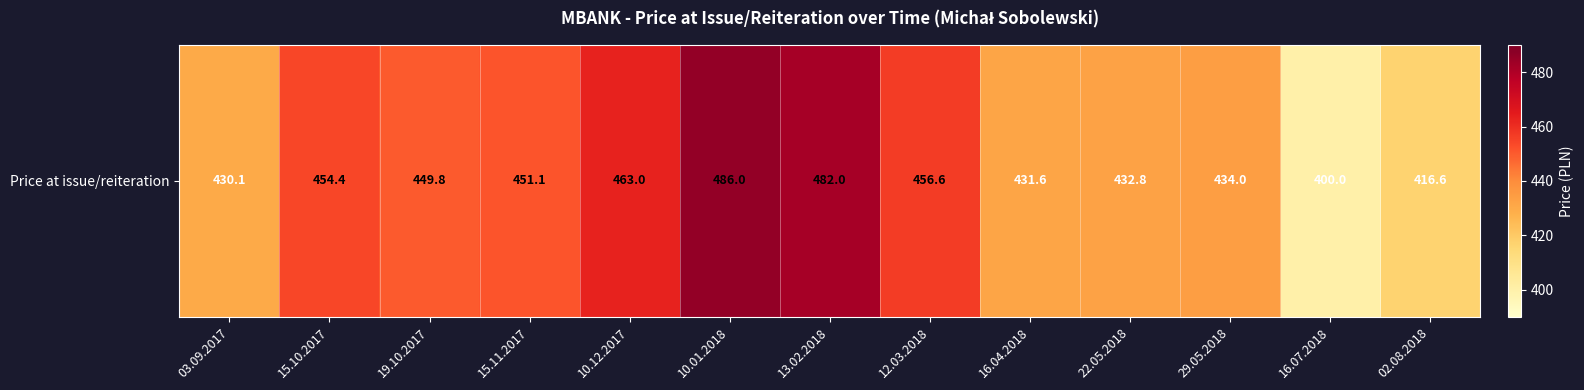

Approximately how many times larger is the value at 10.12.2017 compared to 02.08.2018?

1.1